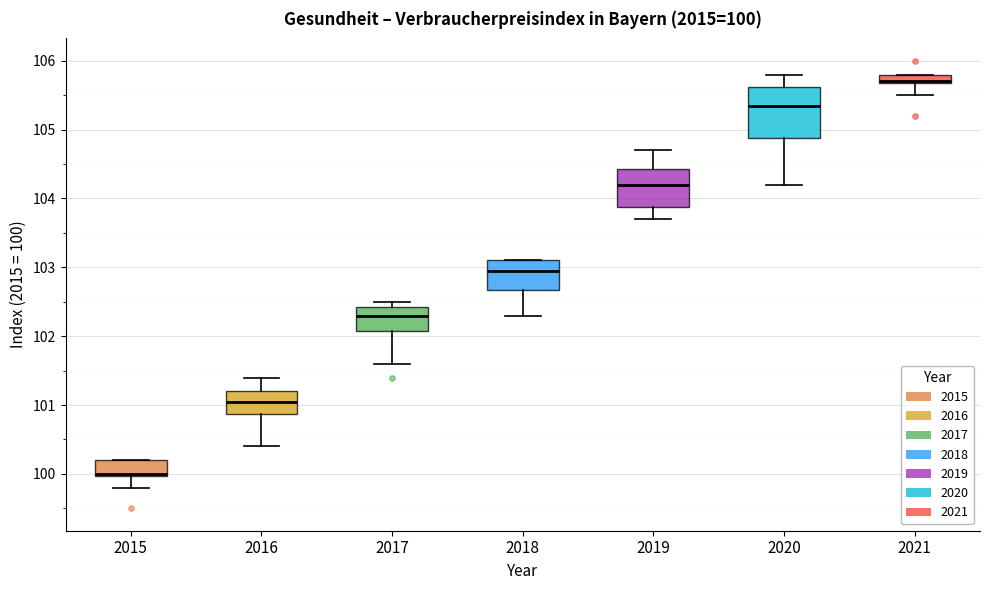

Which box is the tallest, from its lower edge to its upper edge?

2020